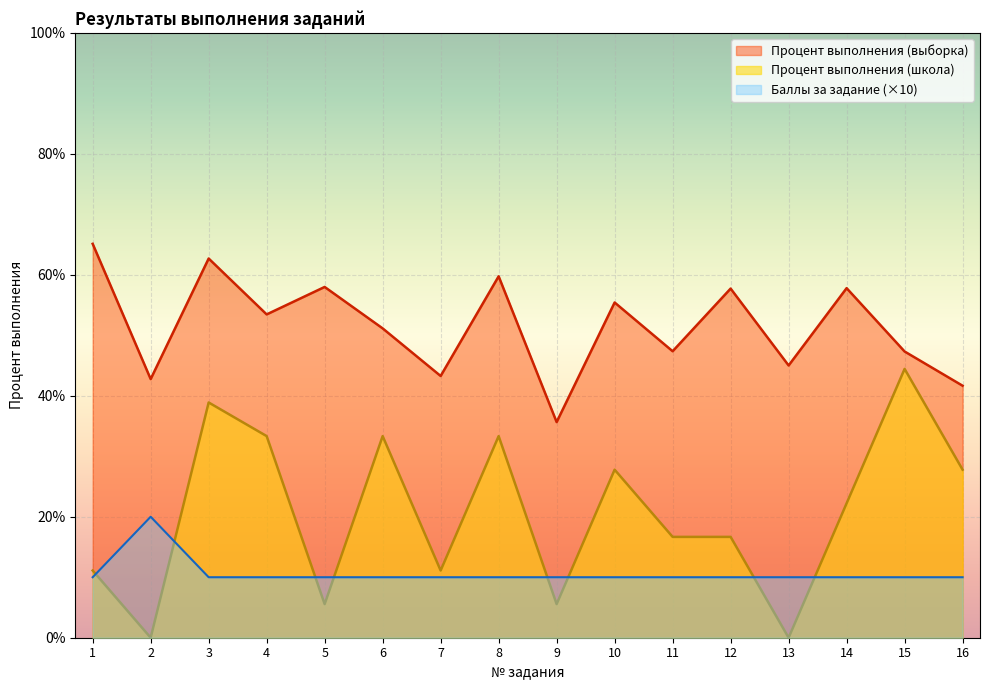

Reading right to left, transcribe all the data shown in this chart.

Баллы за задание: 16=10.0	15=10.0	14=10.0	13=10.0	12=10.0	11=10.0	10=10.0	9=10.0	8=10.0	7=10.0	6=10.0	5=10.0	4=10.0	3=10.0	2=20.0	1=10.0
Процент выполнения (школа): 16=27.8	15=44.4	14=22.2	13=0.0	12=16.7	11=16.7	10=27.8	9=5.6	8=33.3	7=11.1	6=33.3	5=5.6	4=33.3	3=38.9	2=0.0	1=11.1
Процент выполнения (выборка): 16=41.7	15=47.3	14=57.8	13=45.0	12=57.7	11=47.4	10=55.4	9=35.6	8=59.8	7=43.3	6=51.1	5=58.0	4=53.5	3=62.7	2=42.8	1=65.1